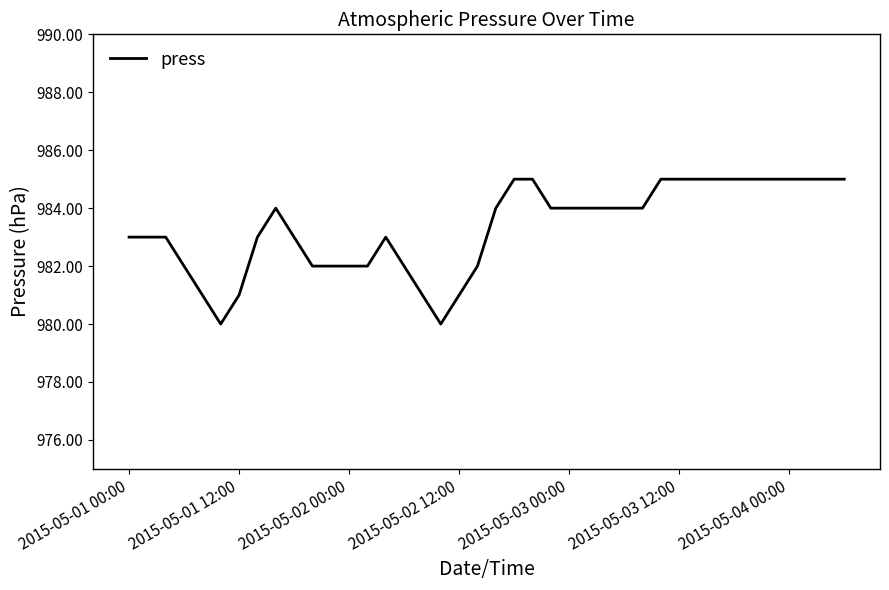

What is the minimum value shown in the chart?

980